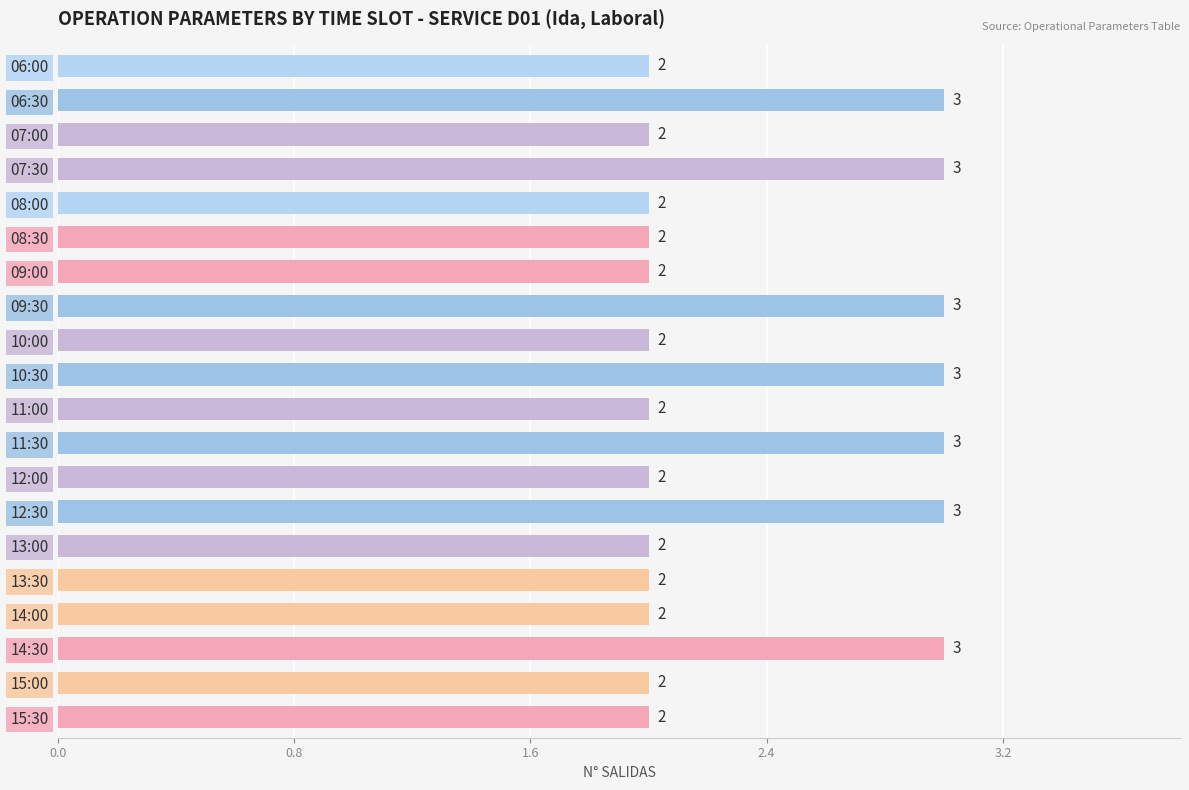

What is the ratio of the value at 09:00 to the value at 14:00?

1.0